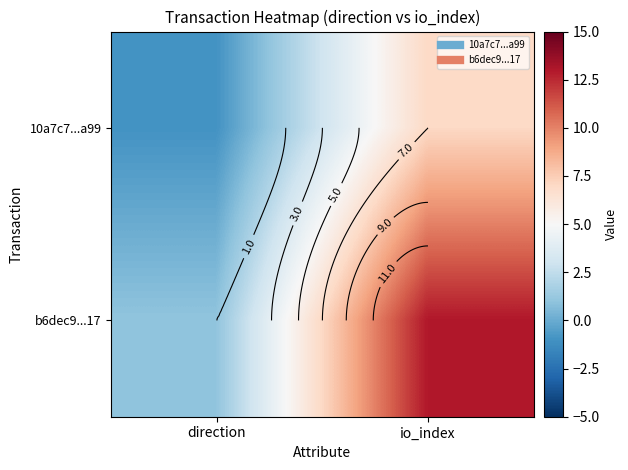

How many data points in b6dec9...17 are less than 13?

1